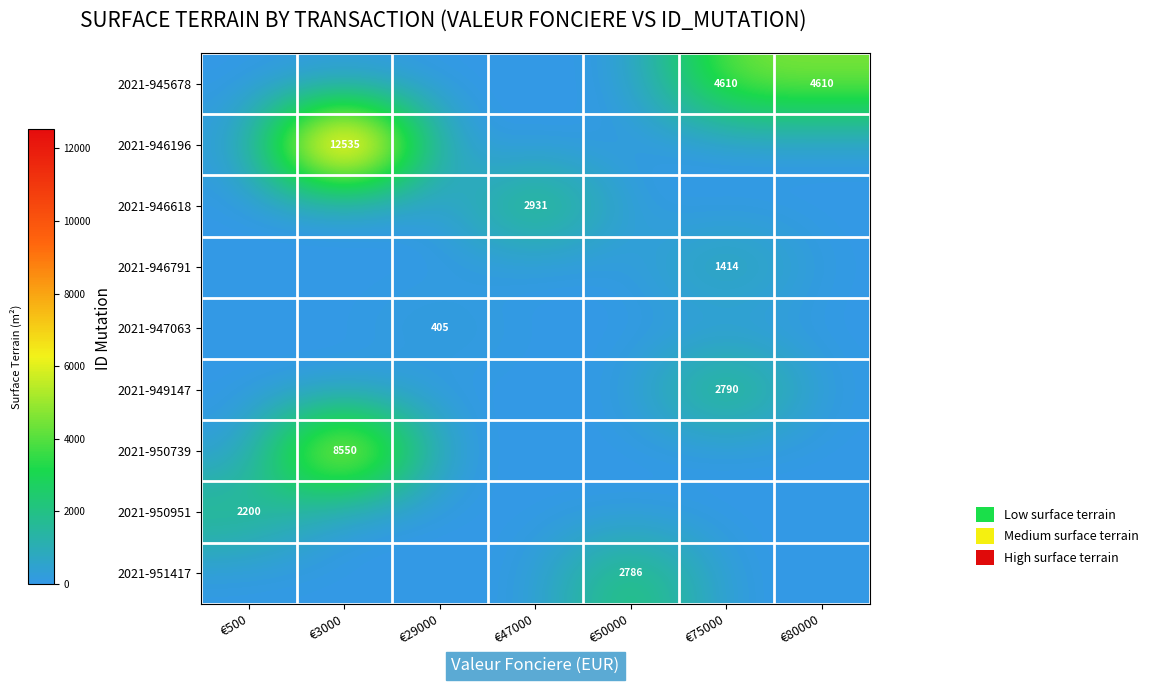

Is it true that 2021-949147 equals 2790 at €75000?

True